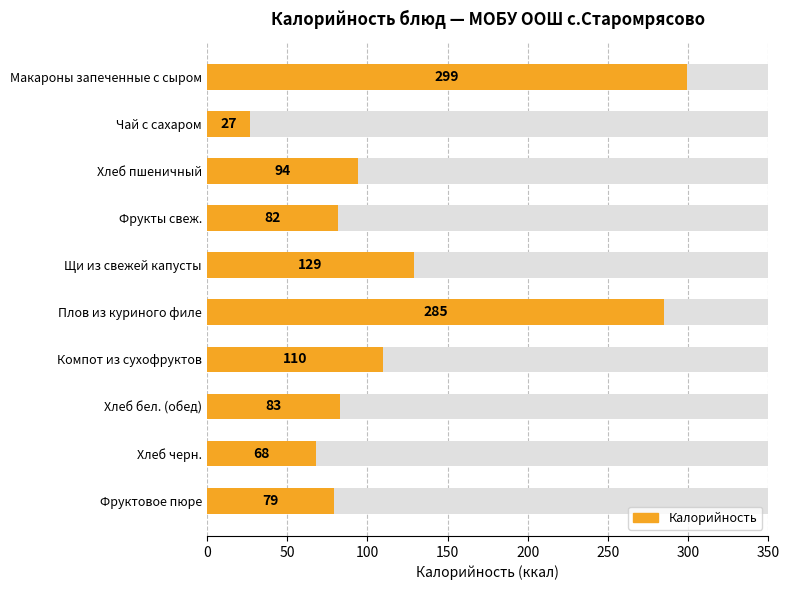

What is the difference between the maximum and minimum values?

272